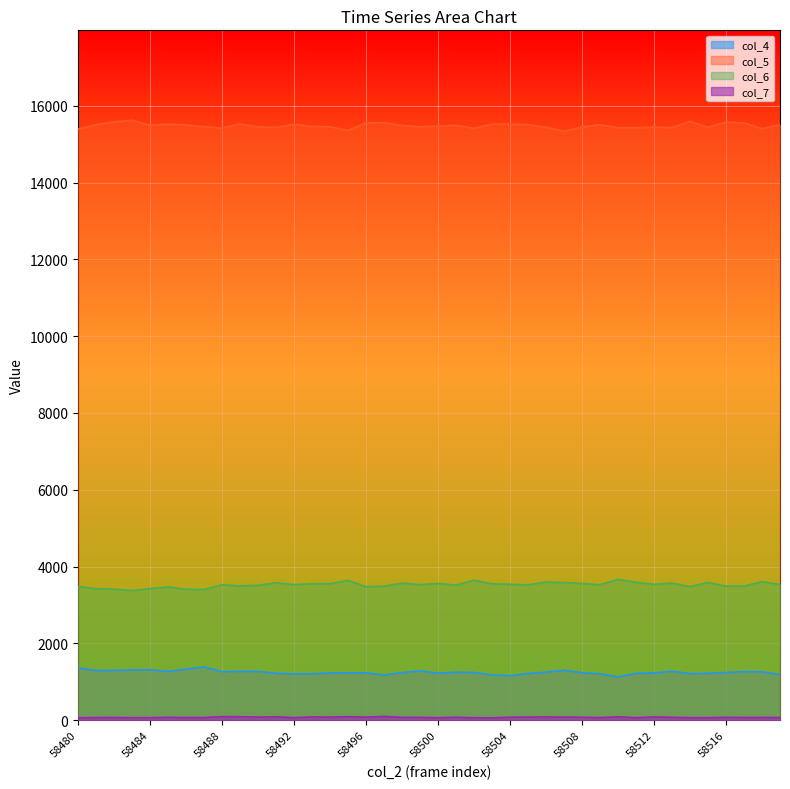

At which label is col_6 closest to 3520?

58501